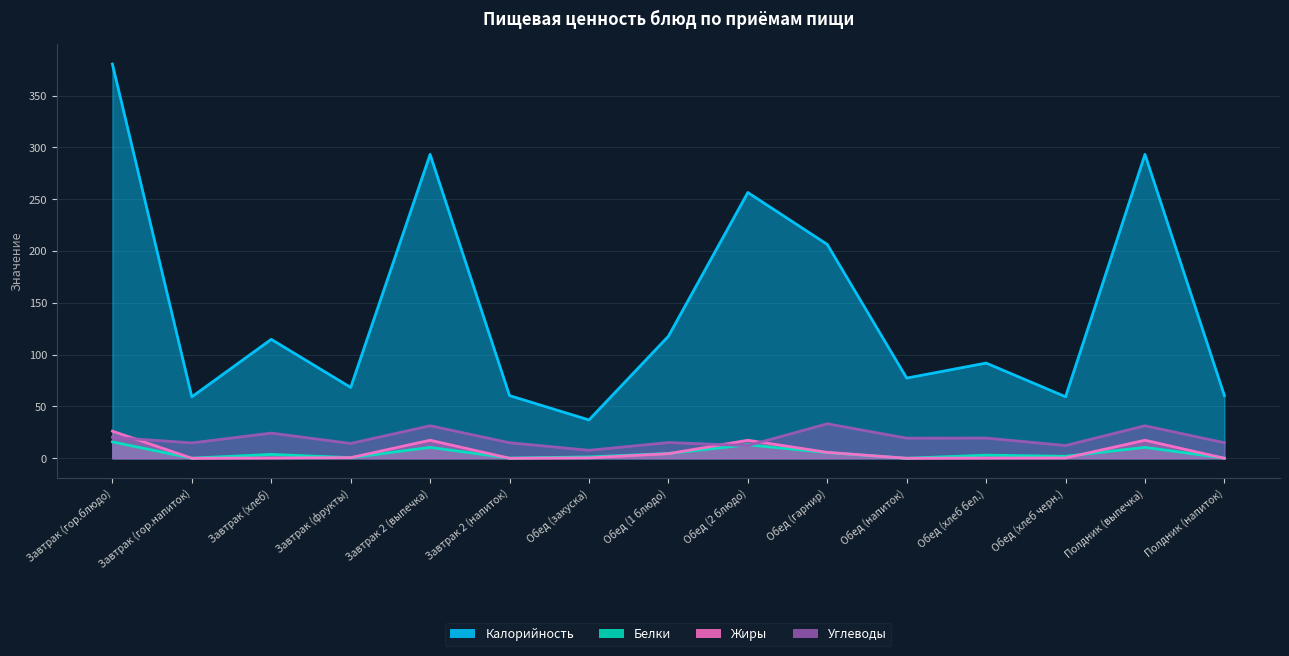

How many intersections are there between Белки and Углеводы?

2